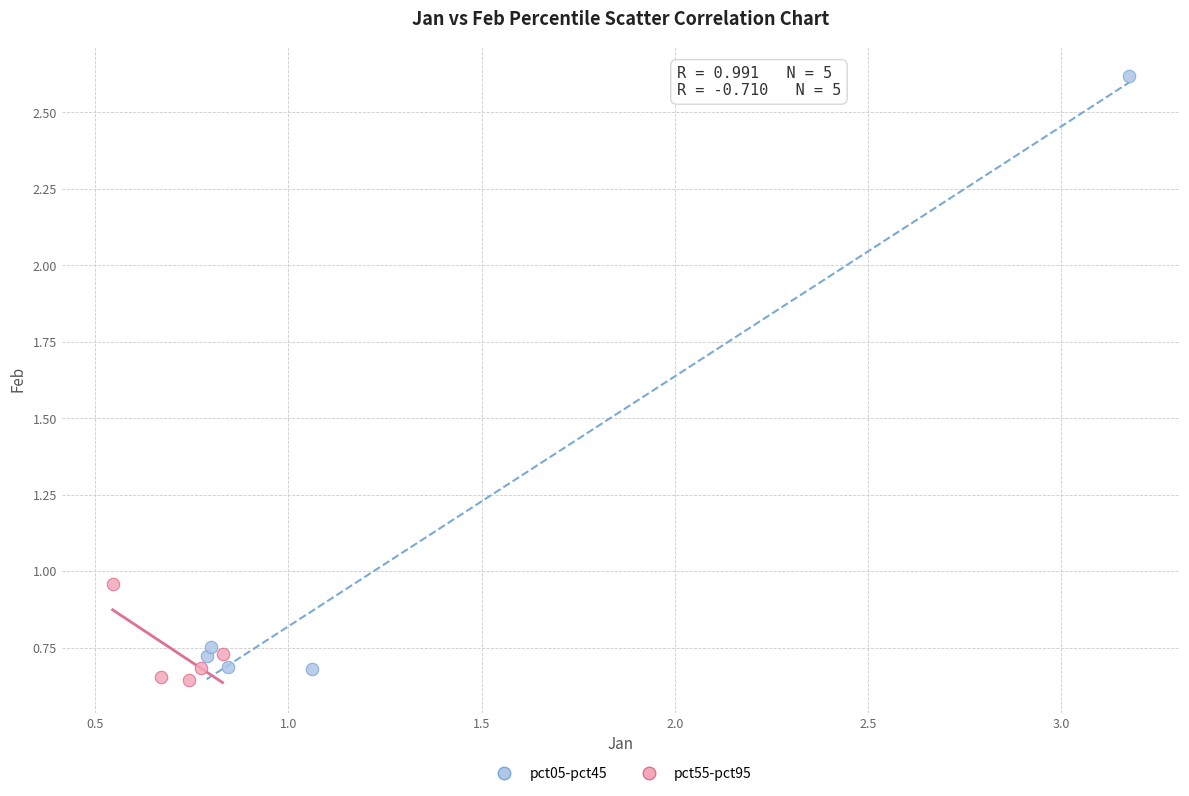

Which series reaches the minimum Y coordinate?

pct55-pct95